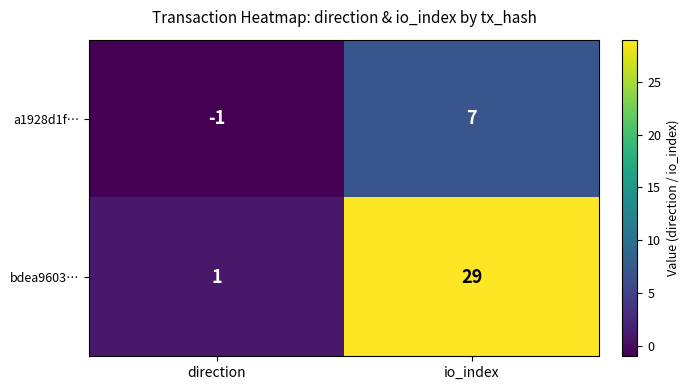

List the series in order of their overall mean, highest first.

bdea9603…, a1928d1f…